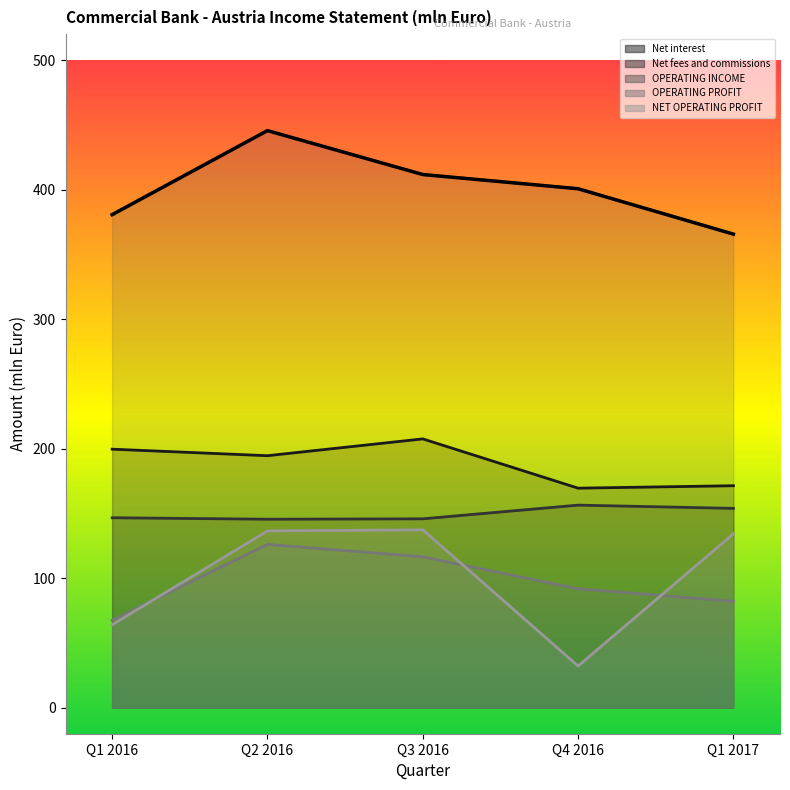

What is the lowest value of the Net interest series?

169.6